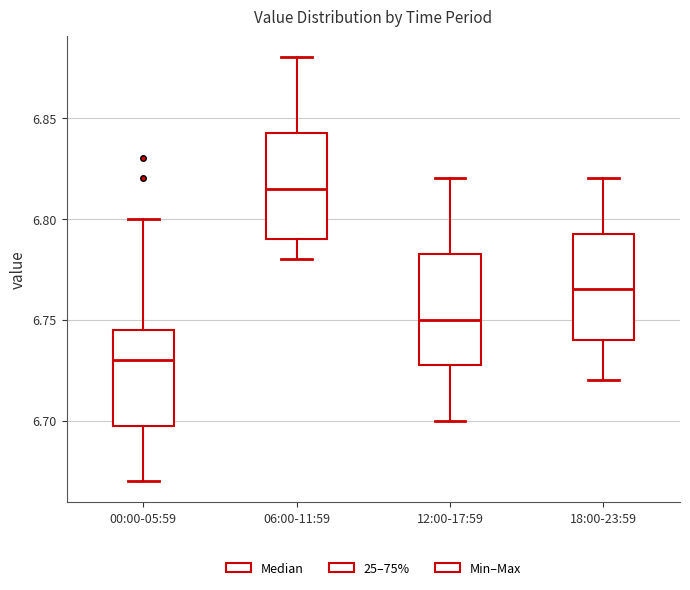

Where does the upper whisker of the box for 12:00-17:59 end on the y-axis? The values are not printed on the chart, so give them approximately, as read against the axis.

6.820